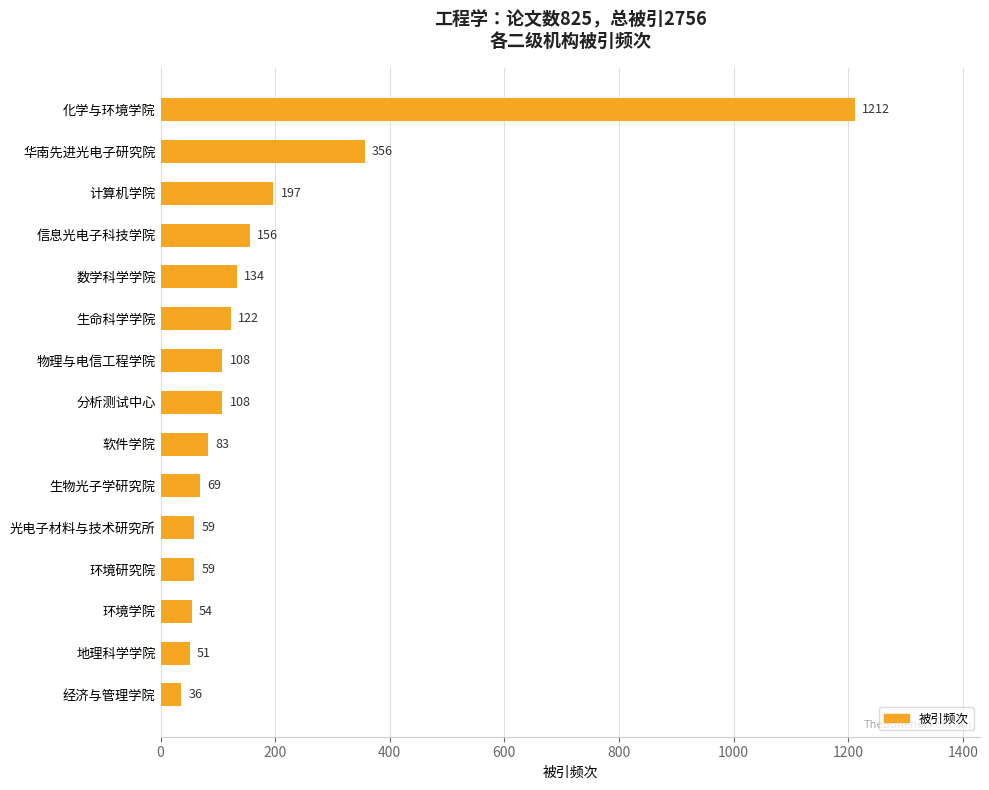

How many bars are there in total?

15